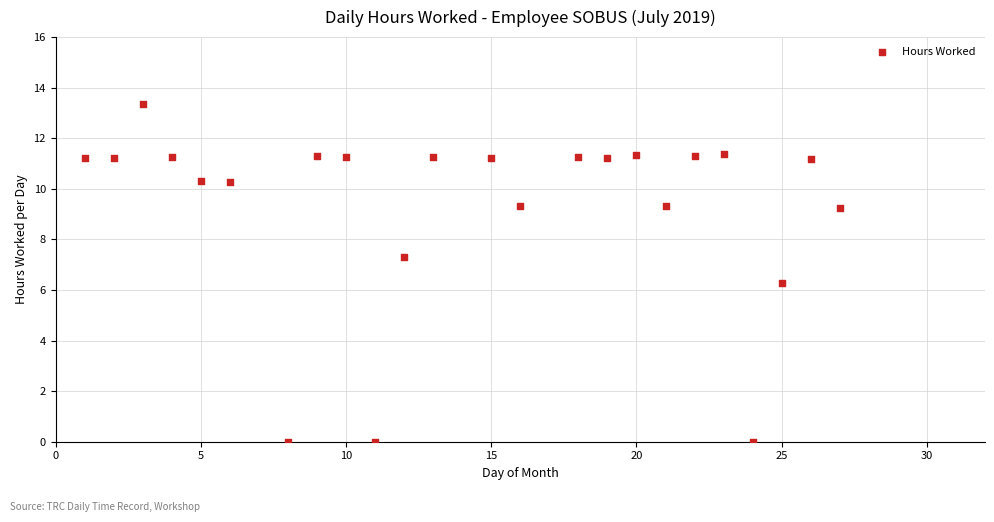

What Y value in the scatter plot is closest to 6?

6.3